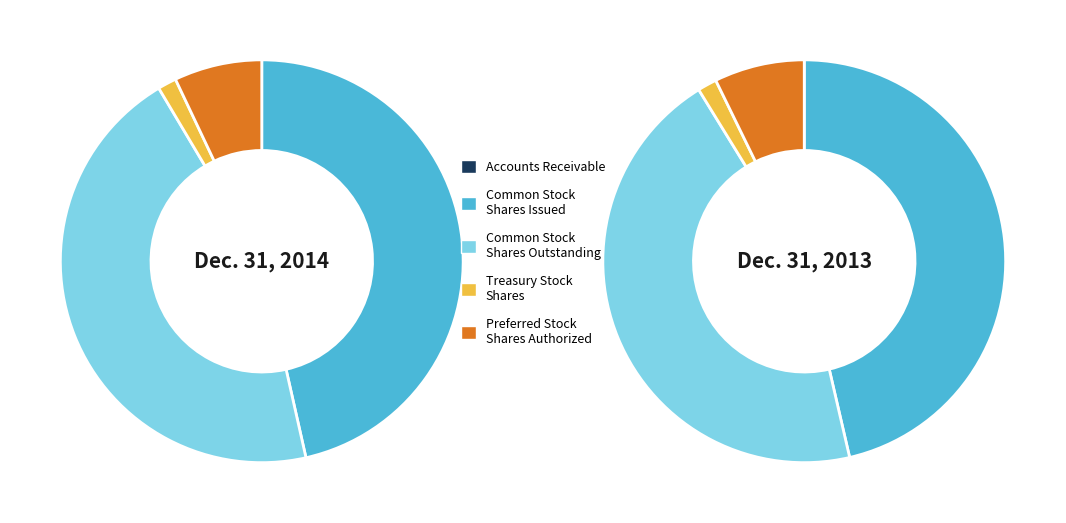

Which series has the widest spread of values?

Common stock shares outstanding